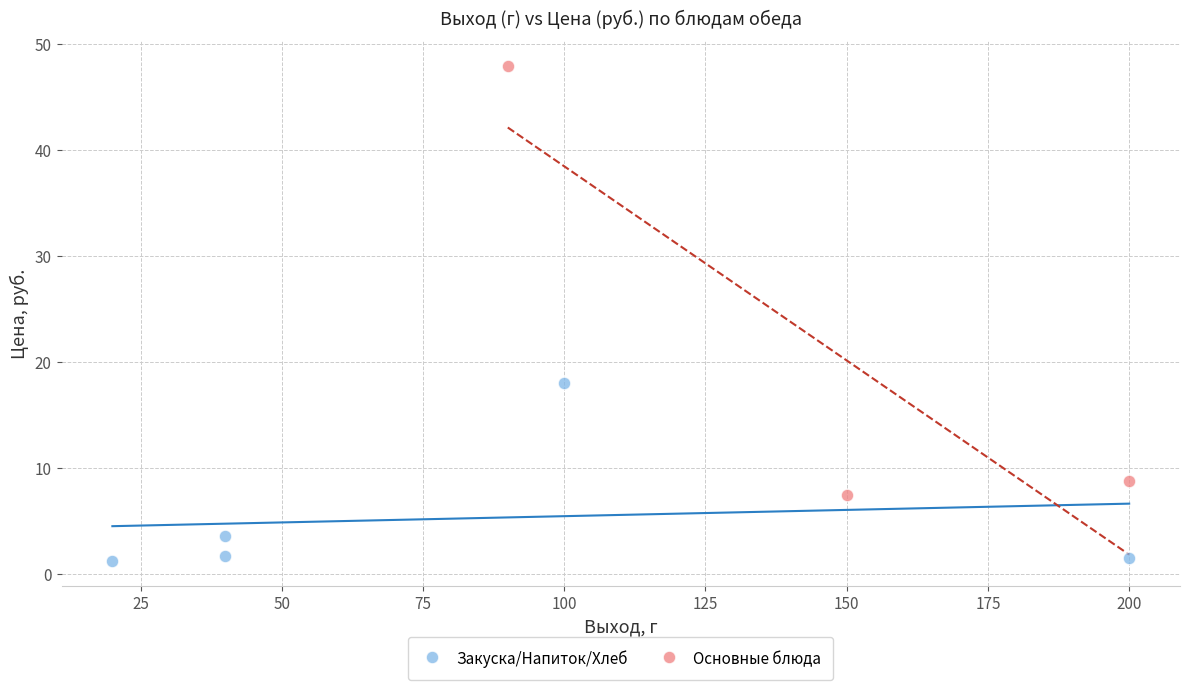

Which series has the widest spread of Y values?

Основные блюда